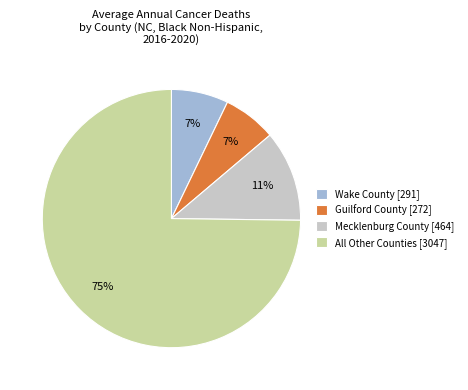

How many segments does this pie chart have?

4